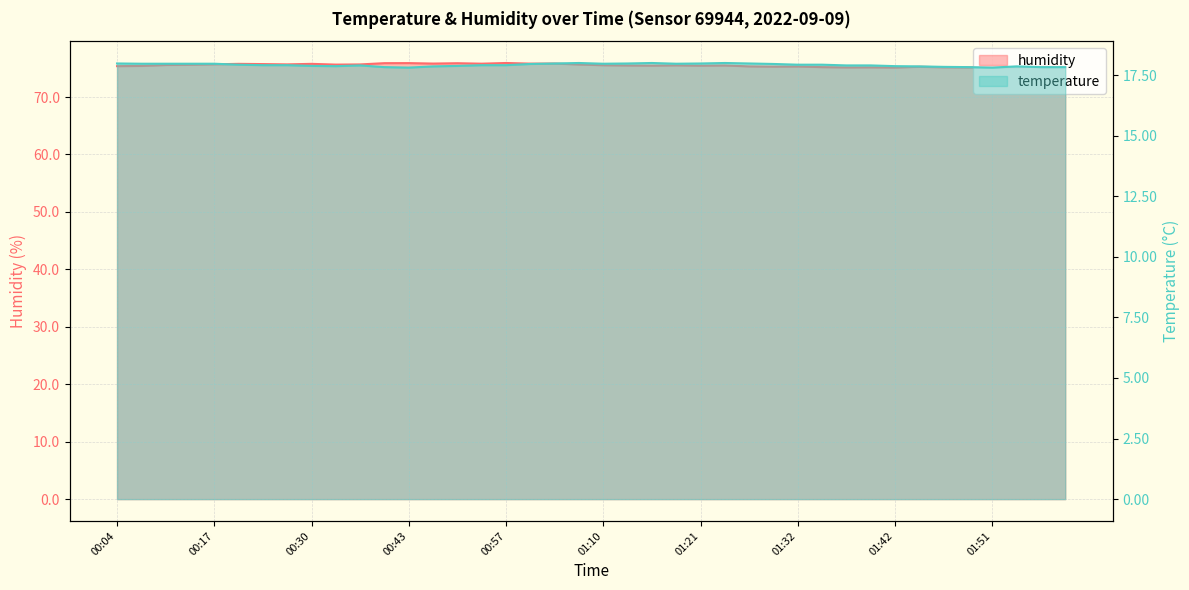

True or false: humidity and temperature cross at least once.

False